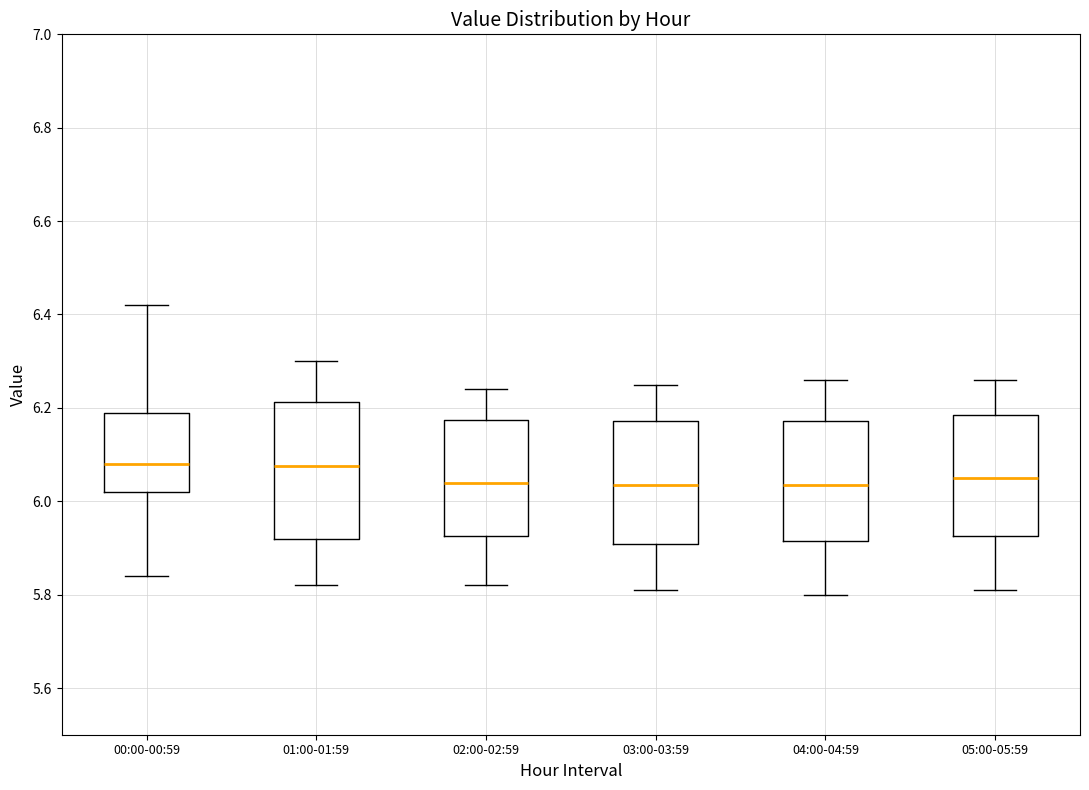

Reading left to right, transcribe this box plot: for each box, give where its median line is, the range the box spans, and where its two whiskers end, as read against the y-axis. The values are not printed on the chart, so give them approximately, as read against the axis.

00:00-00:59: median 6.08, box 6.02 to 6.20, whiskers 5.84 to 6.42
01:00-01:59: median 6.08, box 5.92 to 6.22, whiskers 5.82 to 6.30
02:00-02:59: median 6.04, box 5.92 to 6.18, whiskers 5.82 to 6.24
03:00-03:59: median 6.04, box 5.90 to 6.18, whiskers 5.82 to 6.26
04:00-04:59: median 6.04, box 5.92 to 6.18, whiskers 5.80 to 6.26
05:00-05:59: median 6.06, box 5.92 to 6.18, whiskers 5.82 to 6.26